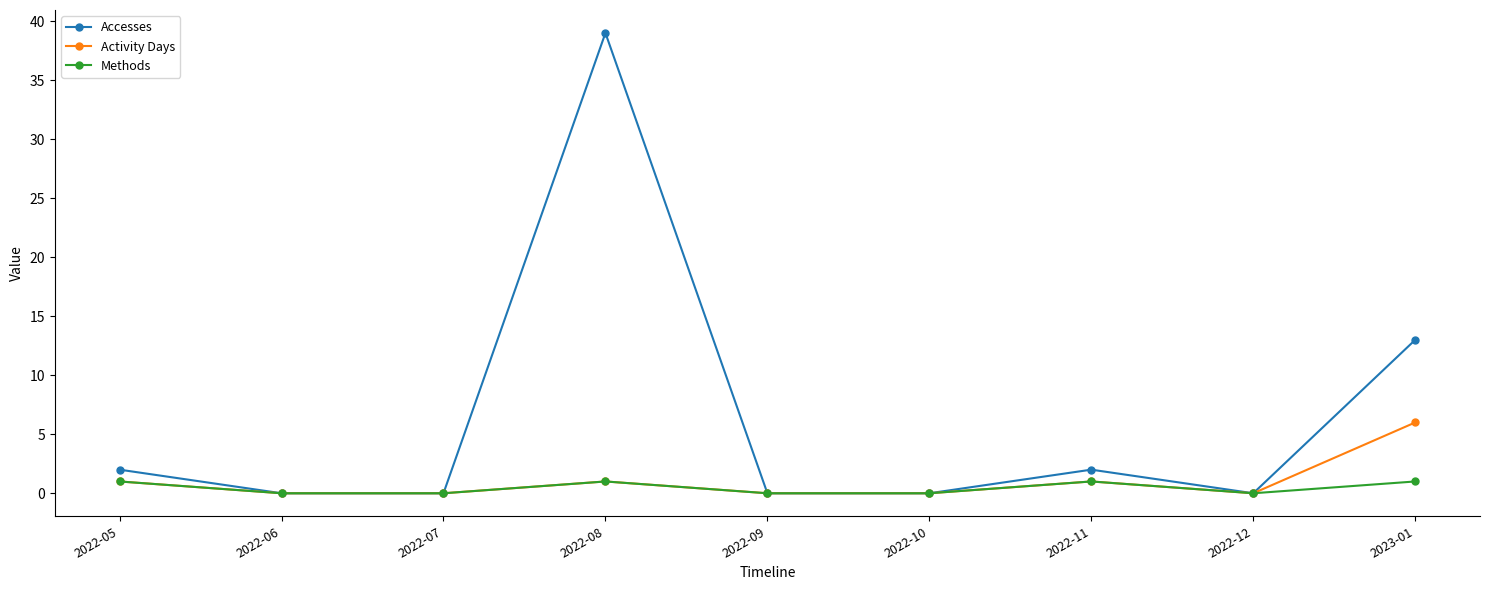

At how many categories does at least one series exceed 30?

1